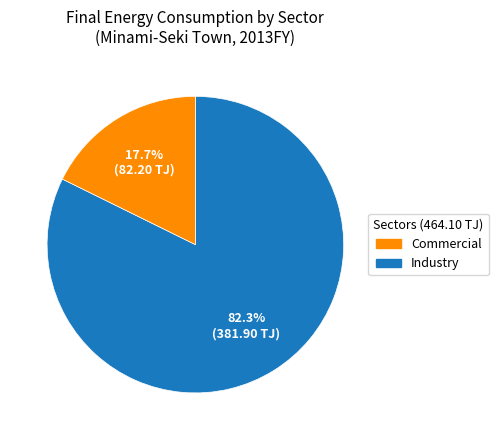

Does any single category account for the majority?

Yes